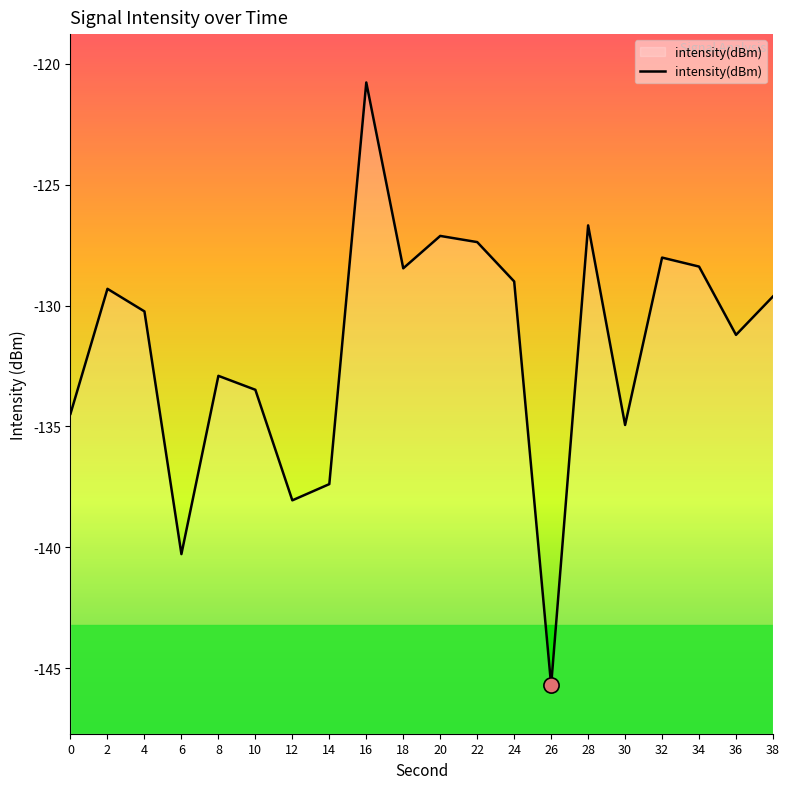

What is the change in value from 20 to 24?

-1.9